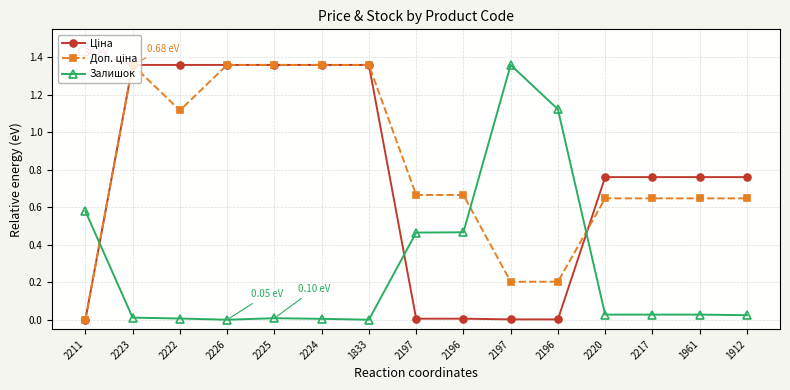

What is the sum of all Доп. ціна values?

12.2